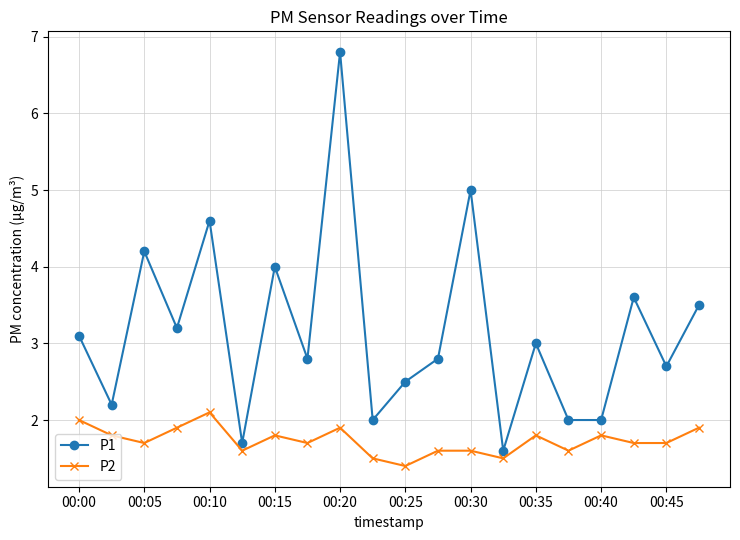

Is this an area chart (filled region under the line)?

No